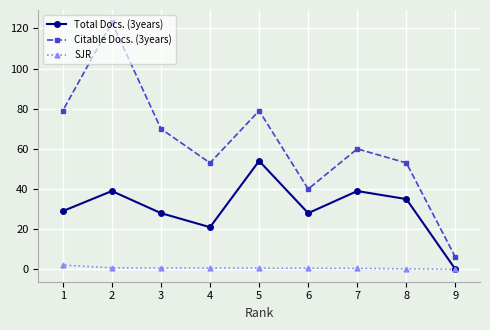

What is the spread (max minus min) of values at 1?

76.8